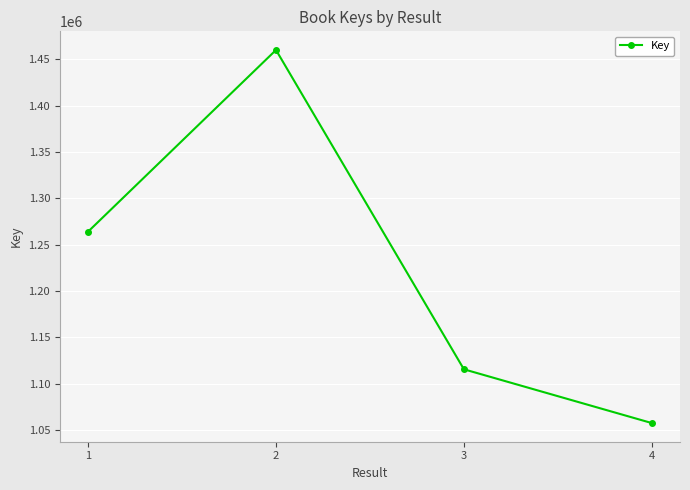

Is this an area chart (filled region under the line)?

No